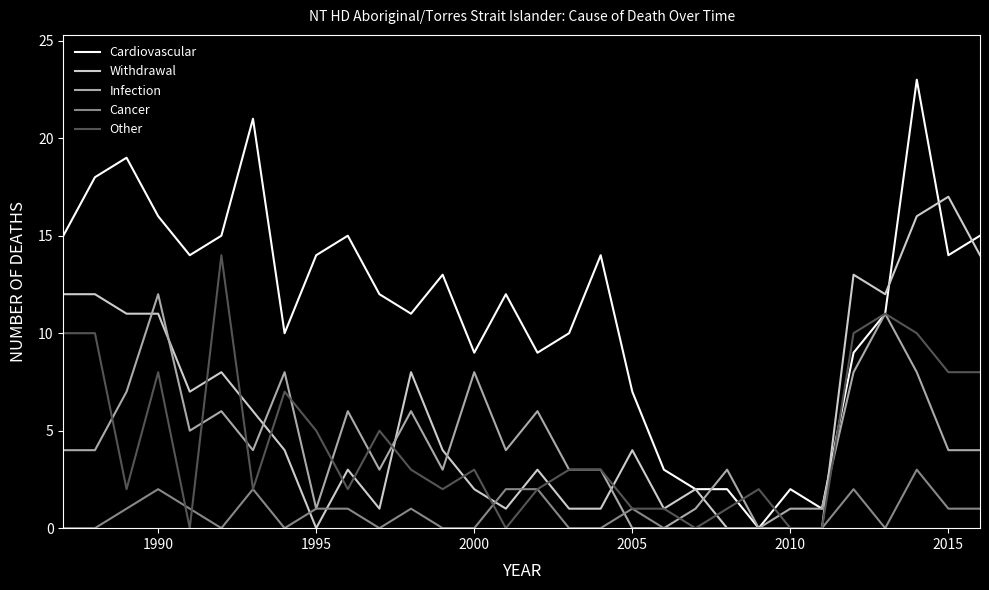

Which series has the largest total across all categories?

Cardiovascular